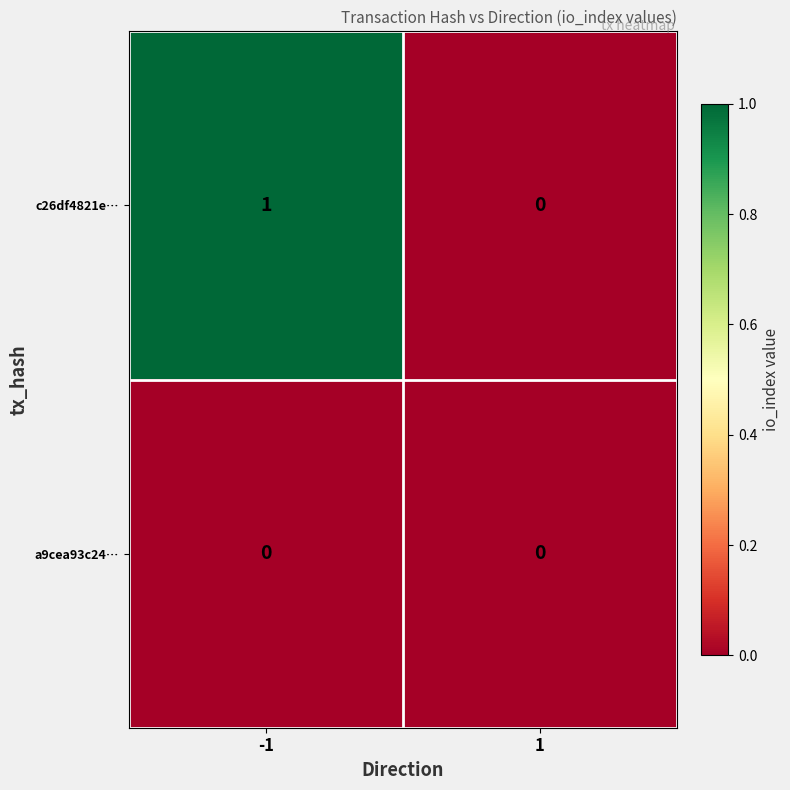

The c26df4821e… series shows 1 at -1. True or false?

True